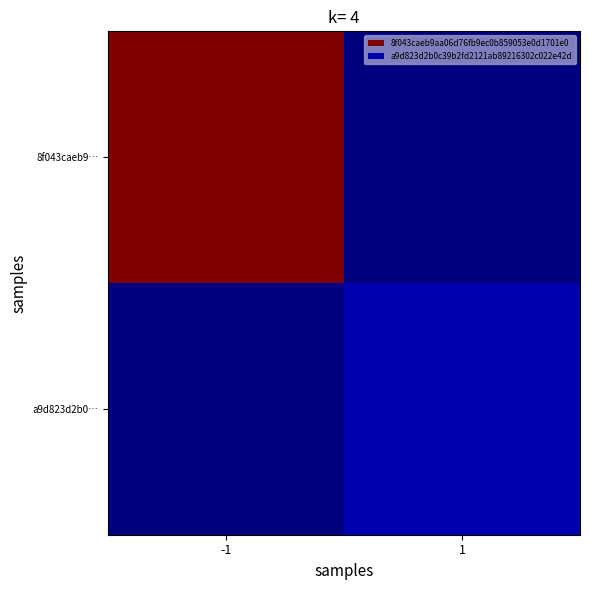

Rank the series by their average value, from highest to lowest.

8f043caeb9…, a9d823d2b0…